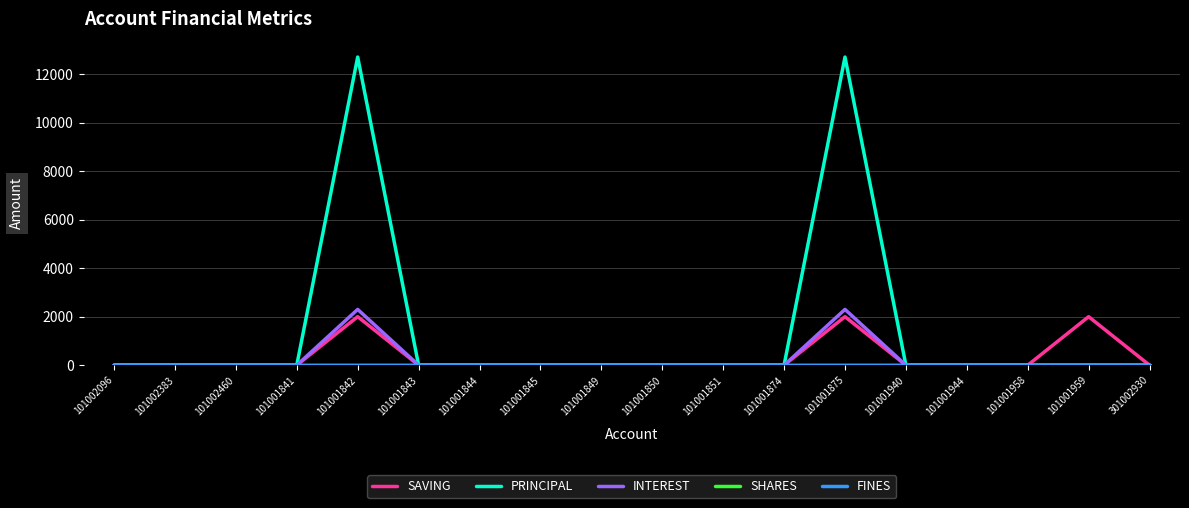

What is the label of the 4th point from the left?

101001841